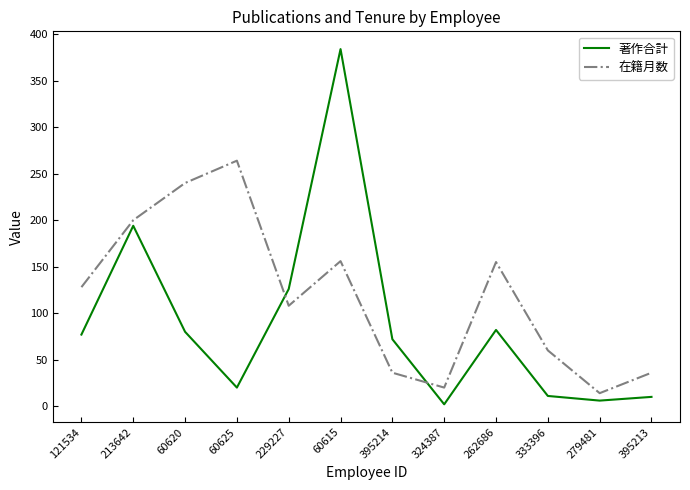

At which category does 著作合計 reach its first local valley?

60625